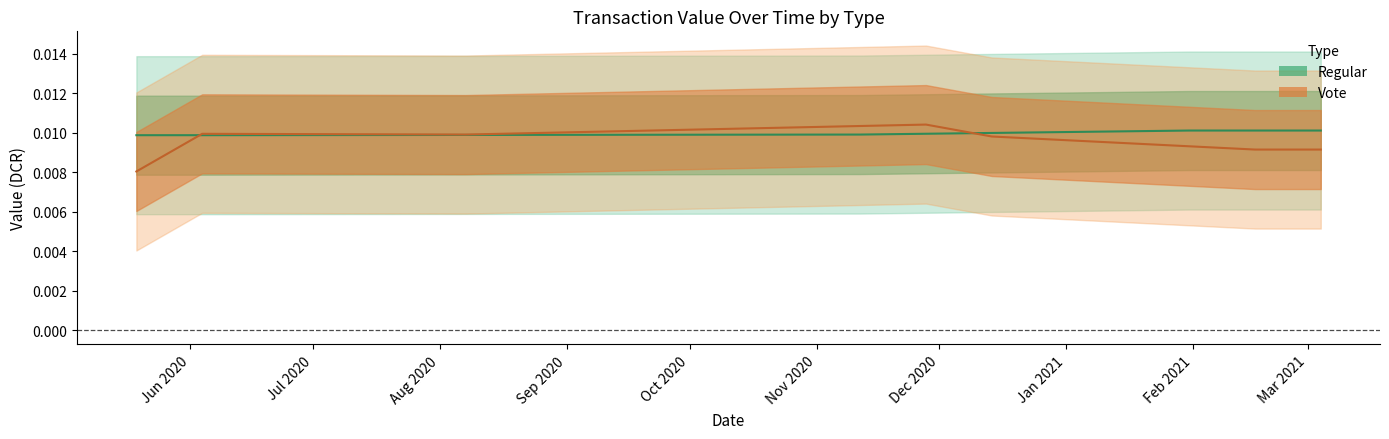

How many distinct data groups are displayed?

2